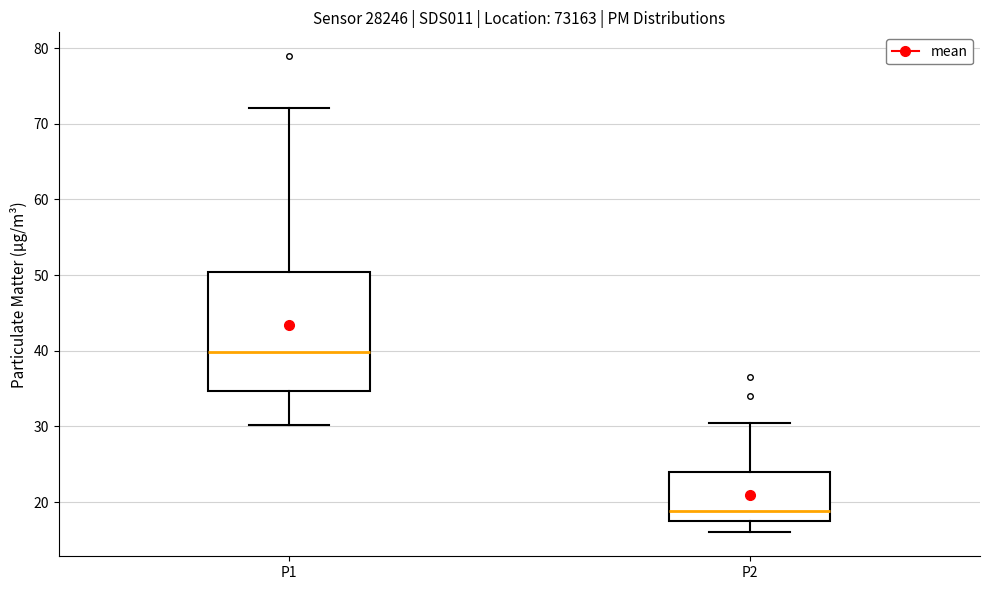

Which box is the tallest, from its lower edge to its upper edge?

P1